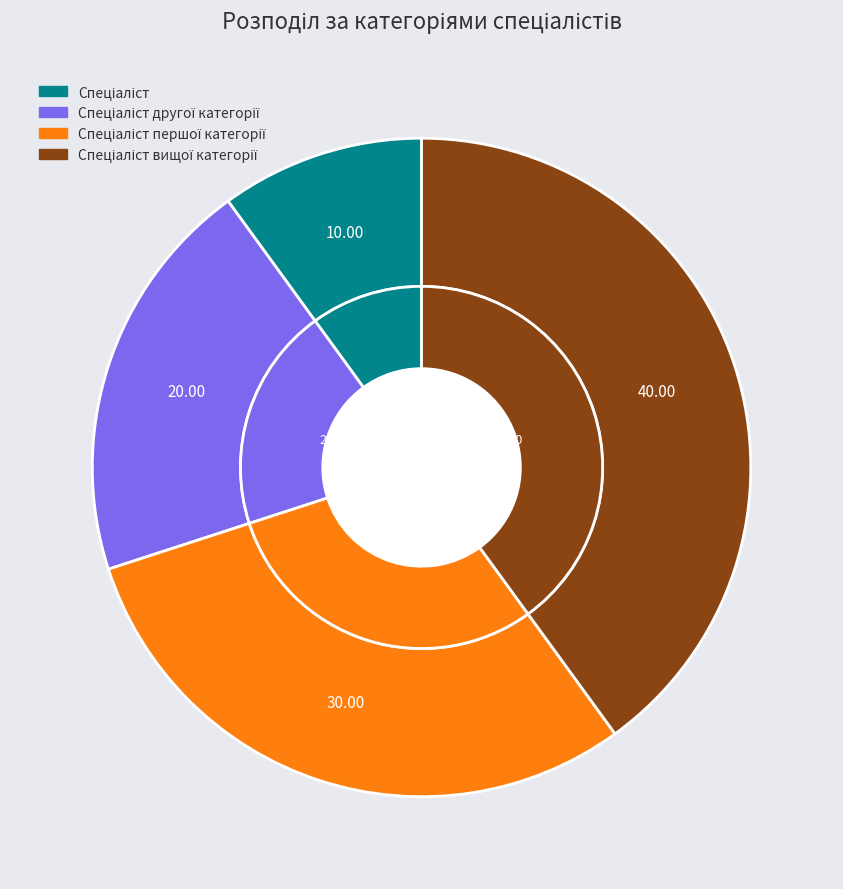

How many segments does this pie chart have?

4